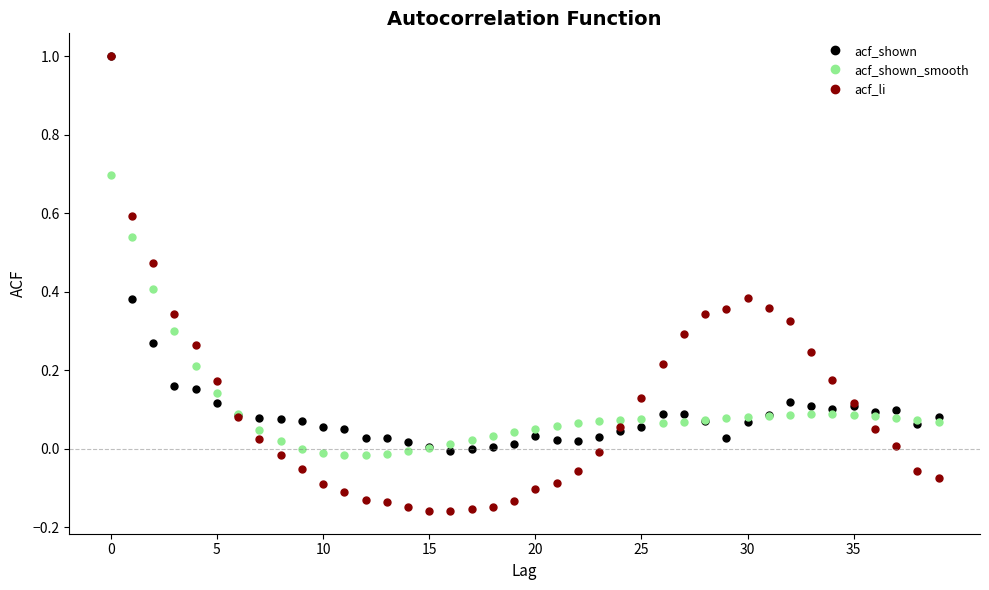

Which series has the largest range (max minus min)?

acf_li